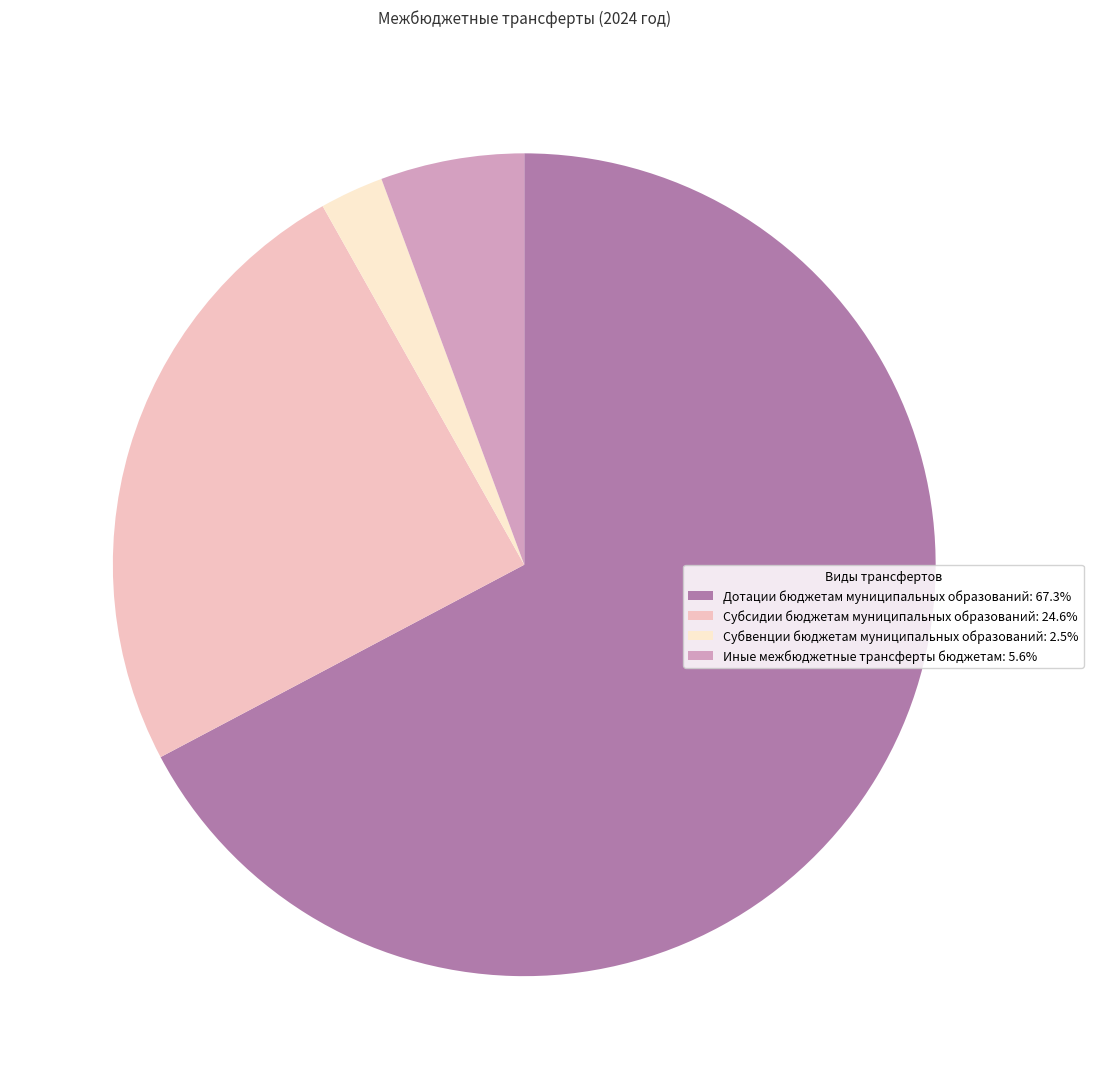

Do Субвенции бюджетам муниципальных образований and Иные межбюджетные трансферты бюджетам together represent more than half of the pie?

No